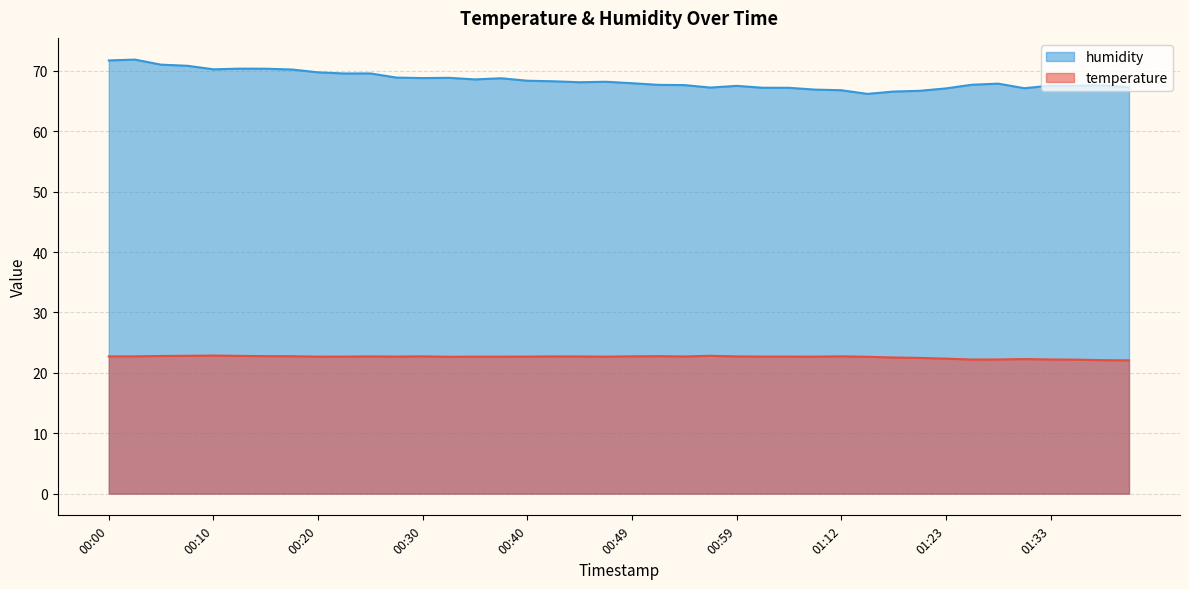

Reading left to right, extract all data points from this chart.

temperature: 00:00=22.7	00:03=22.7	00:05=22.8	00:08=22.8	00:10=22.9	00:12=22.8	00:15=22.8	00:17=22.8	00:20=22.7	00:22=22.7	00:25=22.7	00:27=22.7	00:30=22.7	00:32=22.7	00:35=22.7	00:37=22.7	00:40=22.7	00:42=22.7	00:44=22.7	00:47=22.7	00:49=22.7	00:52=22.8	00:54=22.7	00:57=22.8	00:59=22.7	01:02=22.7	01:04=22.7	01:09=22.7	01:12=22.7	01:15=22.7	01:18=22.5	01:20=22.5	01:23=22.4	01:25=22.2	01:28=22.2	01:30=22.3	01:33=22.2	01:35=22.2	01:38=22.1	01:40=22.1
humidity: 00:00=71.7	00:03=71.9	00:05=71.0	00:08=70.8	00:10=70.2	00:12=70.4	00:15=70.3	00:17=70.2	00:20=69.8	00:22=69.6	00:25=69.6	00:27=68.9	00:30=68.8	00:32=68.8	00:35=68.6	00:37=68.8	00:40=68.4	00:42=68.3	00:44=68.1	00:47=68.2	00:49=68.0	00:52=67.7	00:54=67.6	00:57=67.2	00:59=67.5	01:02=67.2	01:04=67.2	01:09=66.9	01:12=66.8	01:15=66.2	01:18=66.6	01:20=66.7	01:23=67.1	01:25=67.7	01:28=67.9	01:30=67.1	01:33=67.6	01:35=67.5	01:38=67.6	01:40=67.3